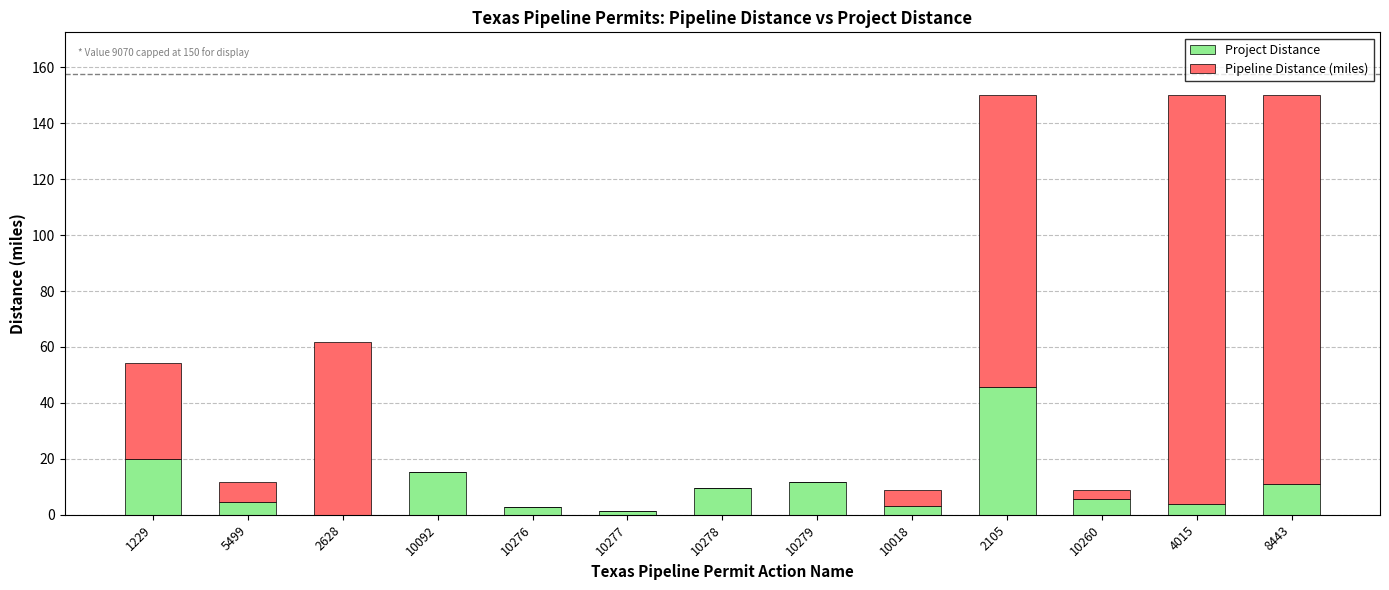

What is the total value across all series at 10260?

8.8